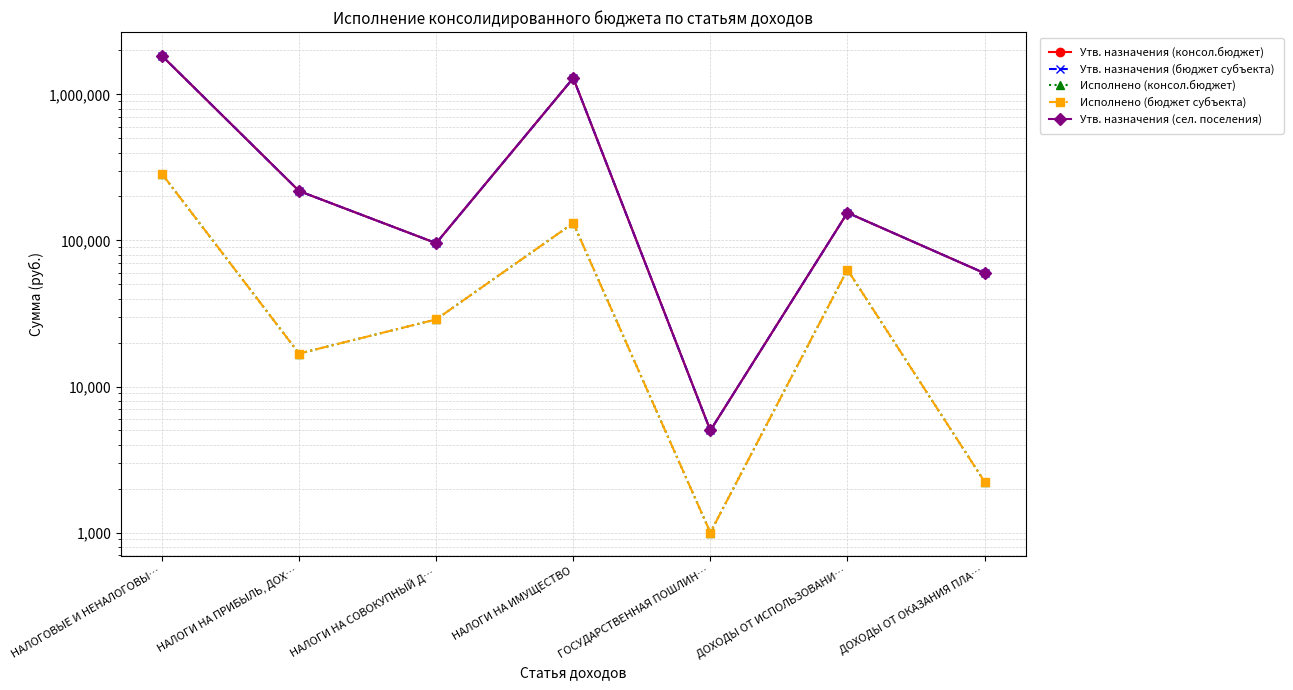

What position from the right is ГОСУДАРСТВЕННАЯ ПОШЛИН…?

3